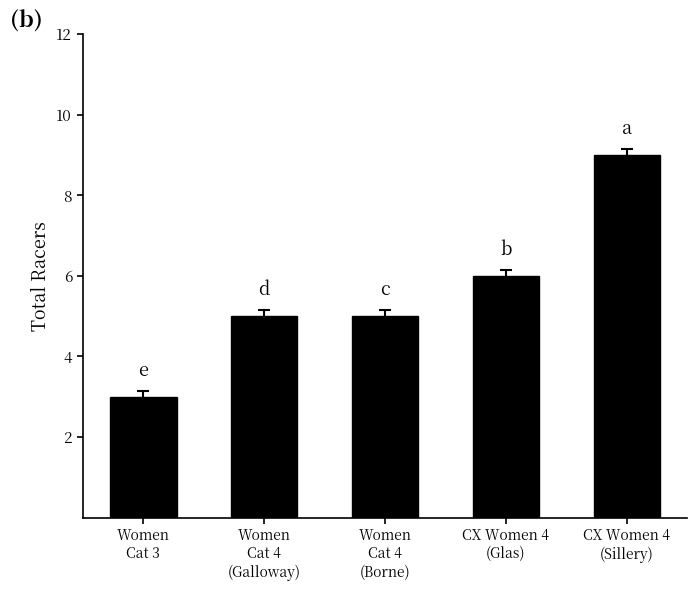

True or false: the data shows 5 at Women
Cat 4
(Borne).

True